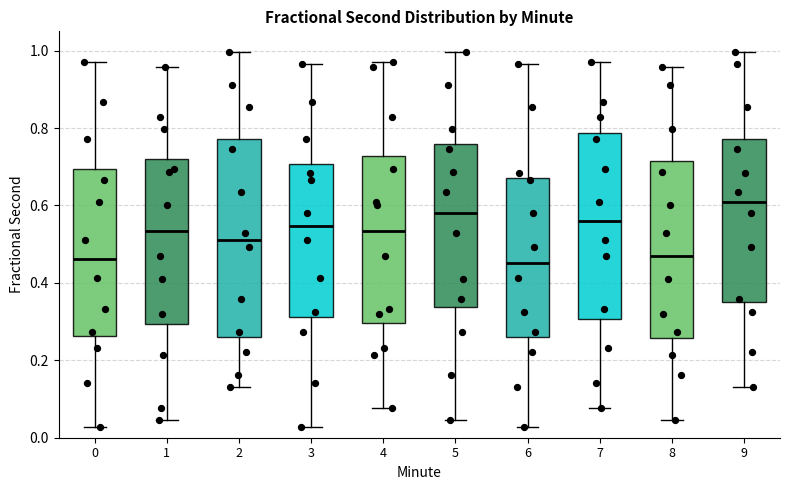

Which box is the tallest, from its lower edge to its upper edge?

2